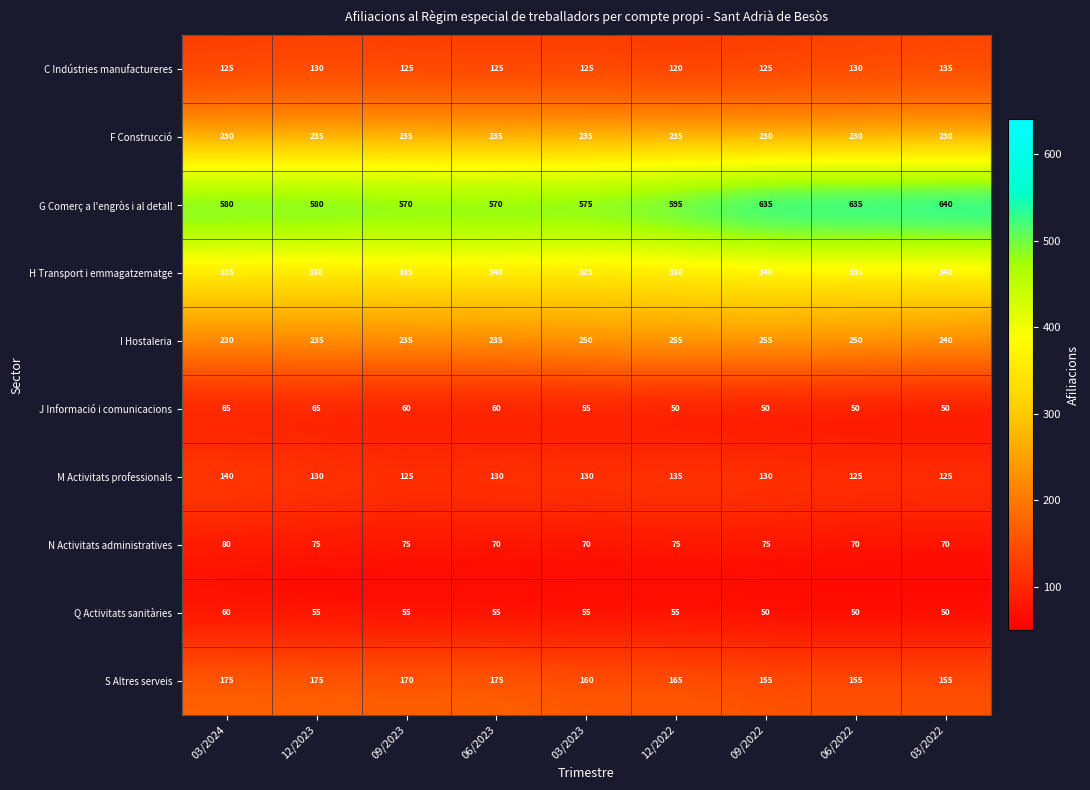

The value of H Transport i emmagatzematge at 03/2022 is 490. True or false?

False